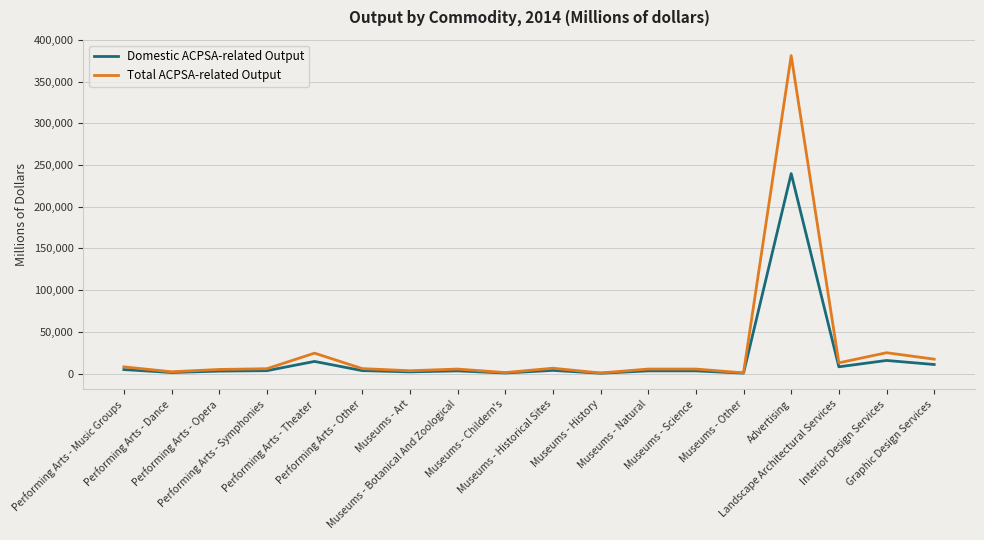

What position from the left is Graphic Design Services?

18